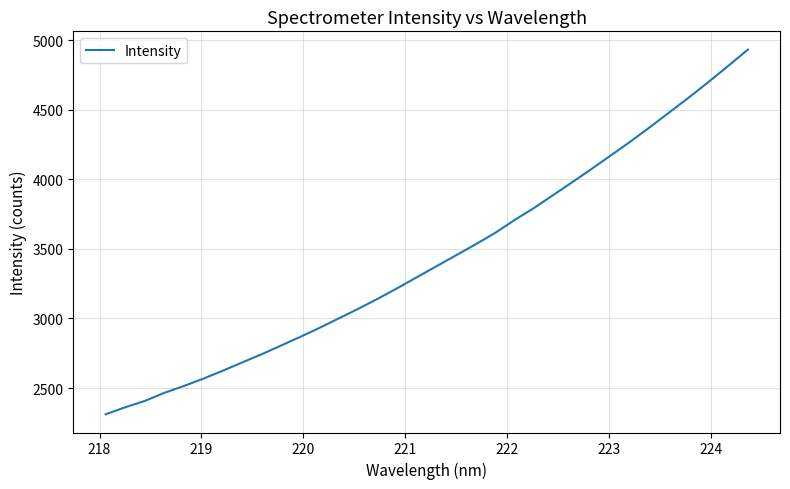

What is the greatest value displayed?

4931.7